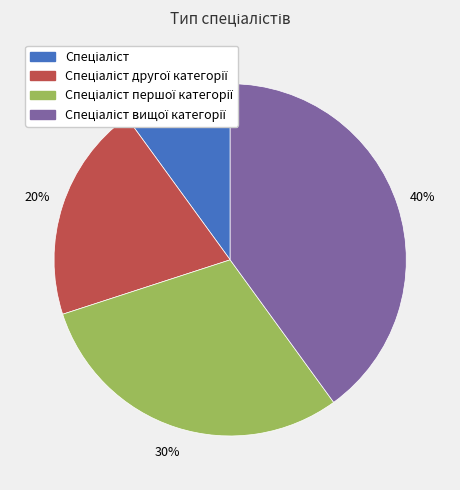

Is there a majority slice in this chart?

No